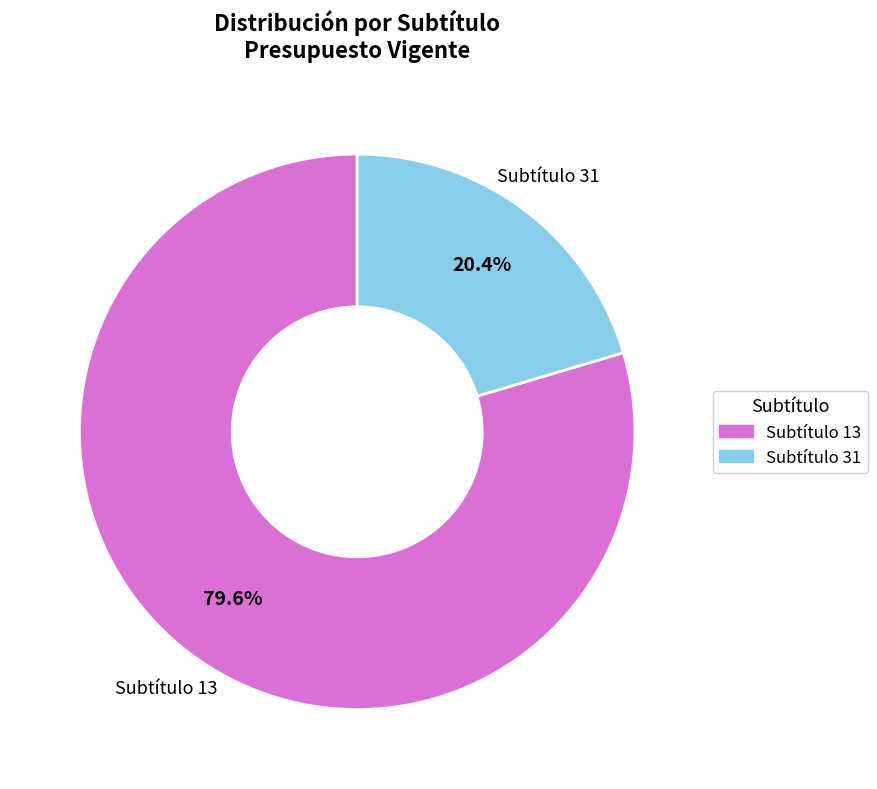

What is the smallest slice in the pie chart?

Subtítulo 31